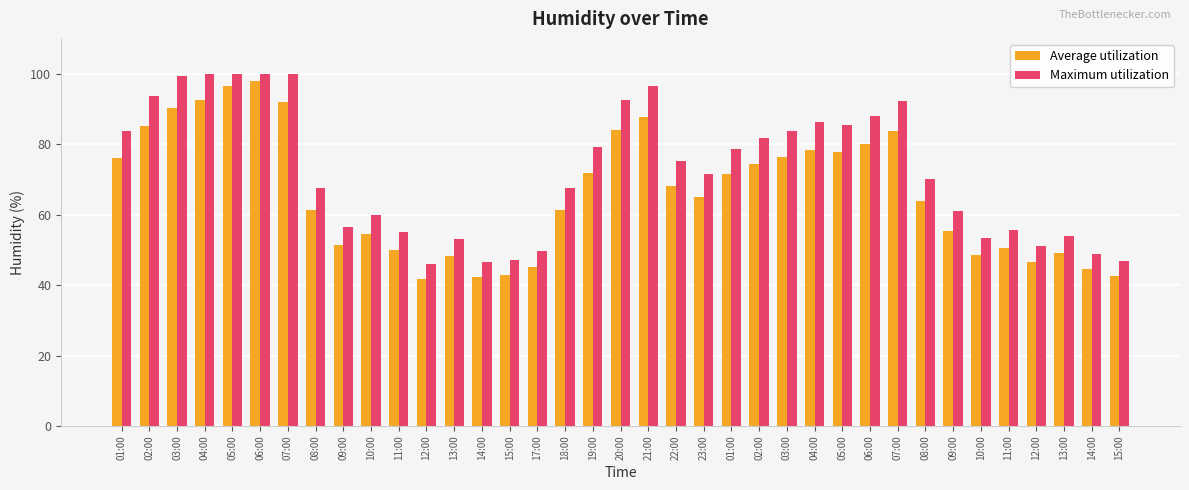

Where does the Average utilization series first go above 65?

01:00